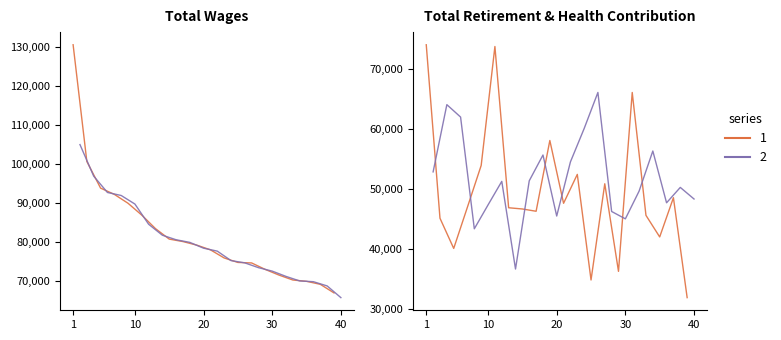

Does the chart have visible grid lines?

No